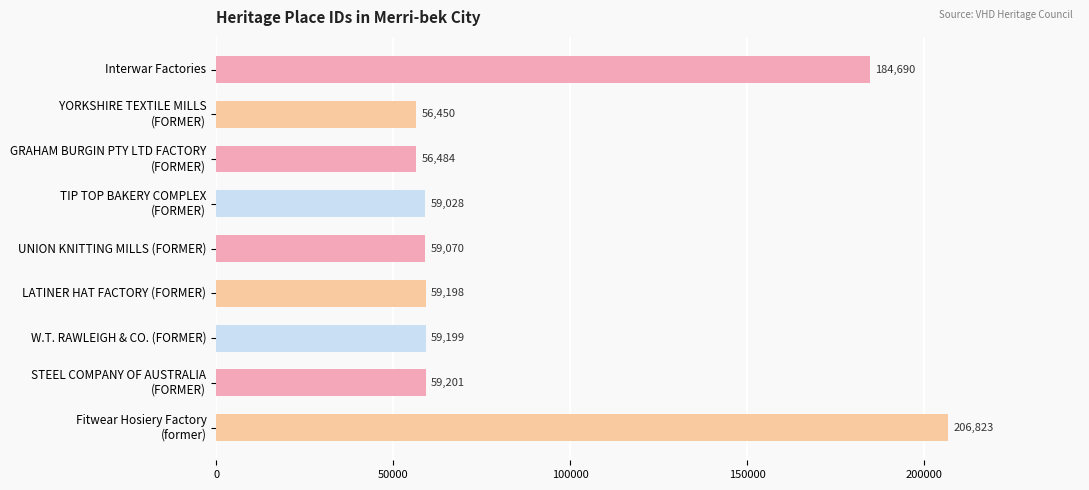

Rank the categories by value from lowest to highest.

YORKSHIRE TEXTILE MILLS
(FORMER), GRAHAM BURGIN PTY LTD FACTORY
(FORMER), TIP TOP BAKERY COMPLEX
(FORMER), UNION KNITTING MILLS (FORMER), LATINER HAT FACTORY (FORMER), W.T. RAWLEIGH & CO. (FORMER), STEEL COMPANY OF AUSTRALIA
(FORMER), Interwar Factories, Fitwear Hosiery Factory
(former)